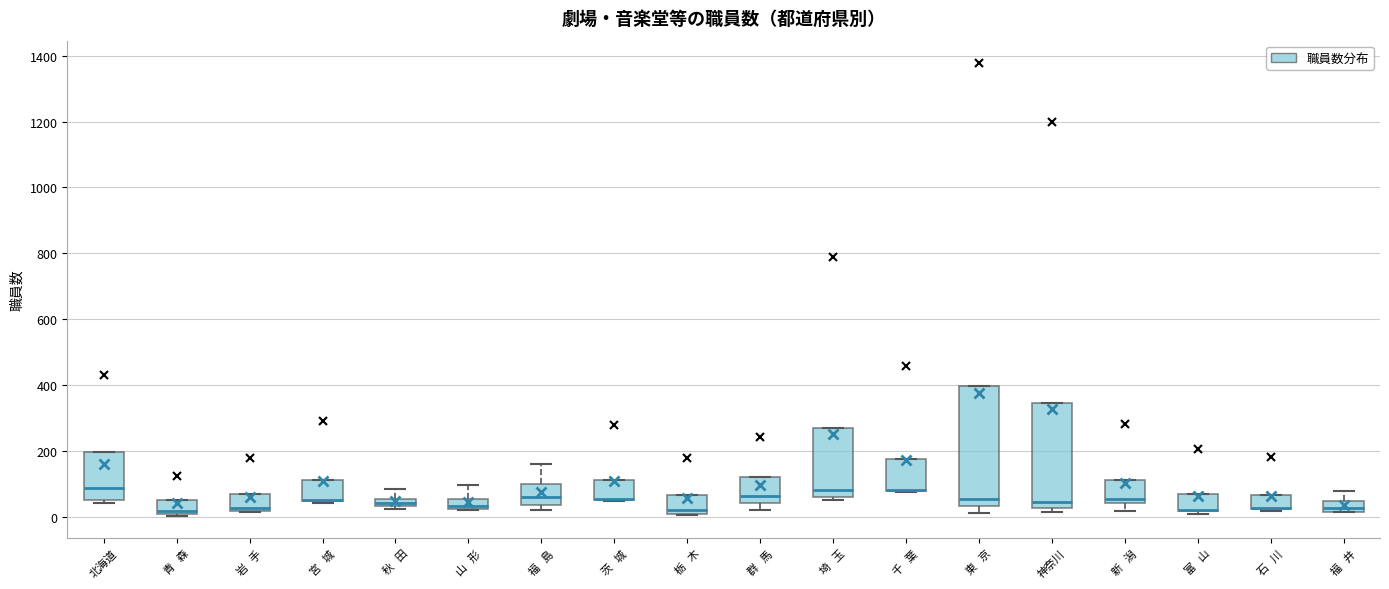

Where does the lower whisker of the box for 新 潟 end on the y-axis? The values are not printed on the chart, so give them approximately, as read against the axis.

20